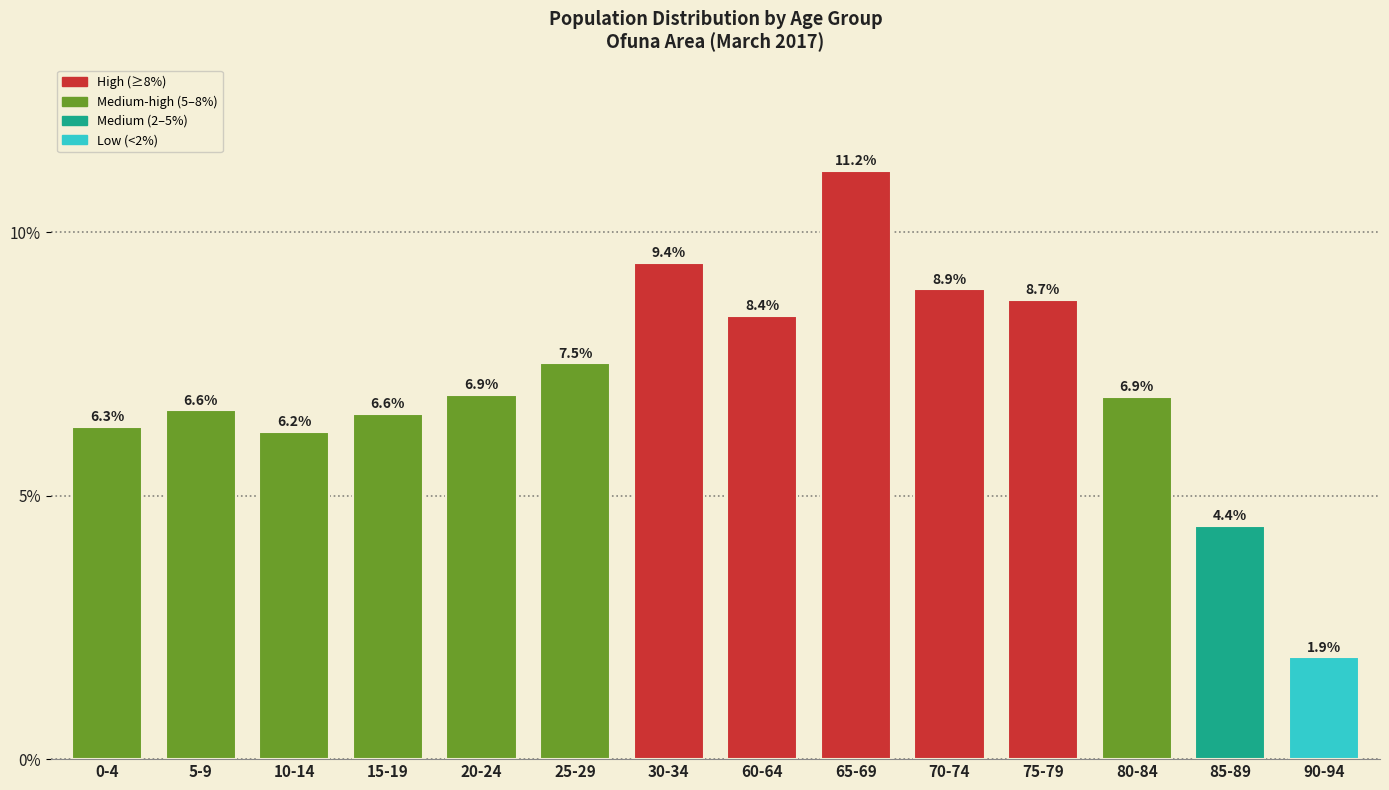

Reading right to left, extract all data points from this chart.

90-94=1.9	85-89=4.4	80-84=6.9	75-79=8.7	70-74=8.9	65-69=11.2	60-64=8.4	30-34=9.4	25-29=7.5	20-24=6.9	15-19=6.6	10-14=6.2	5-9=6.6	0-4=6.3